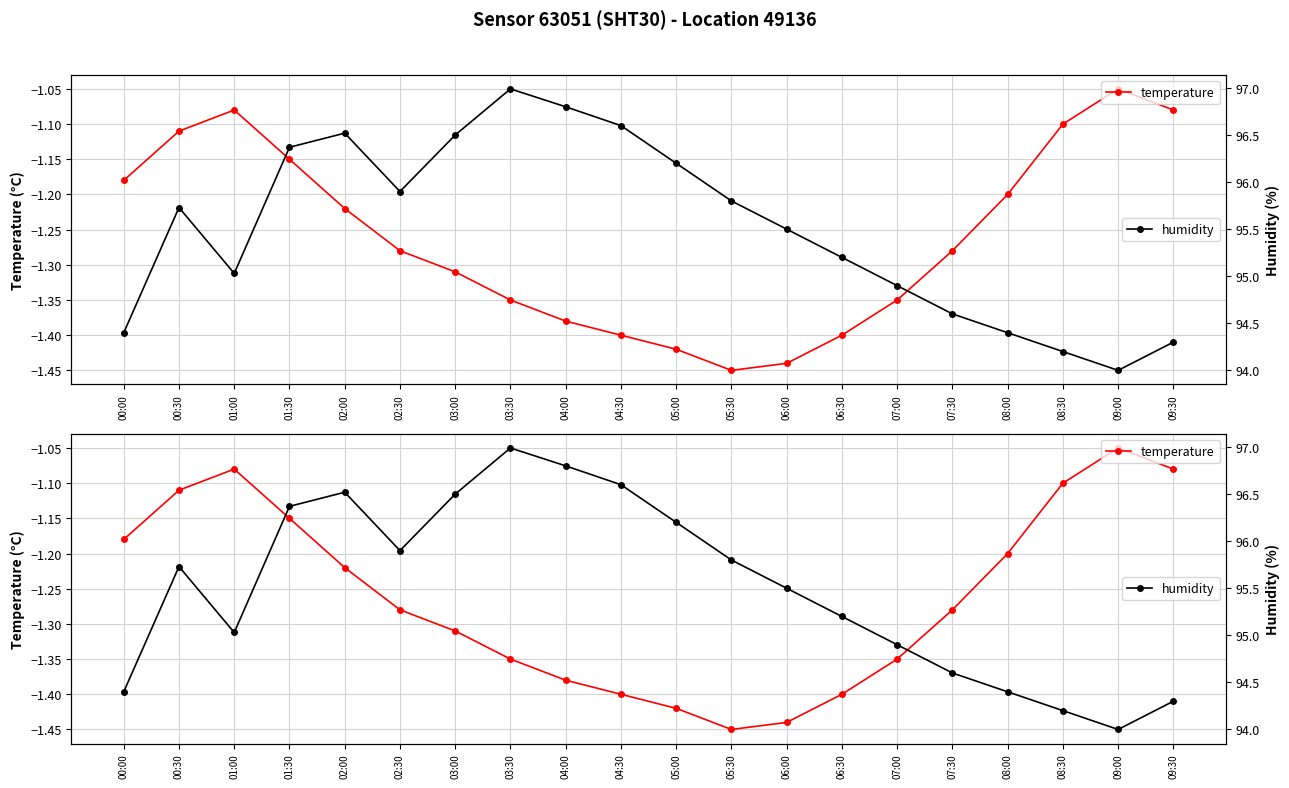

What is the spread (max minus min) of values at 06:00?

96.9